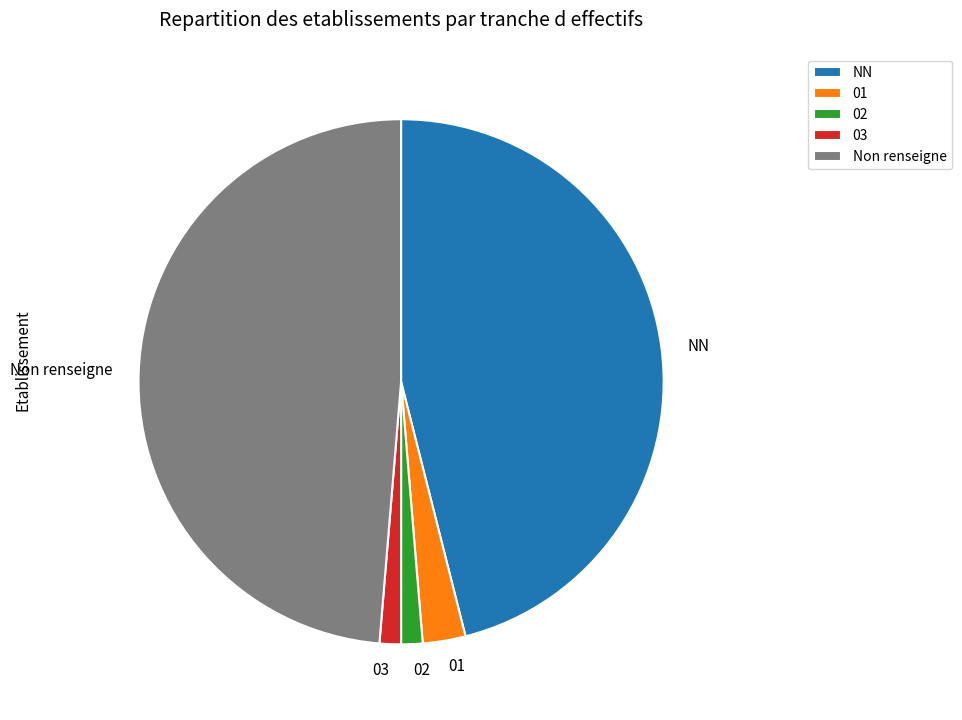

Between 02 and Non renseigne, which is larger?

Non renseigne